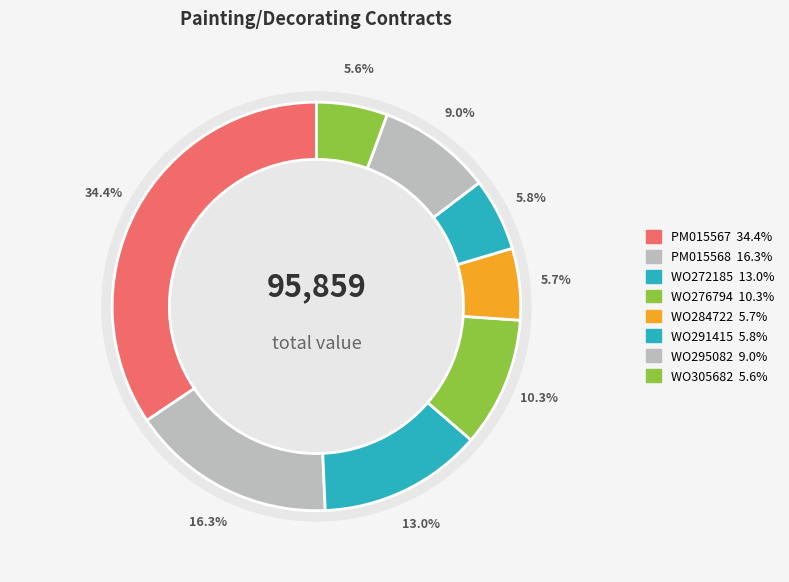

Does PM015568 account for over 50% of the chart?

No